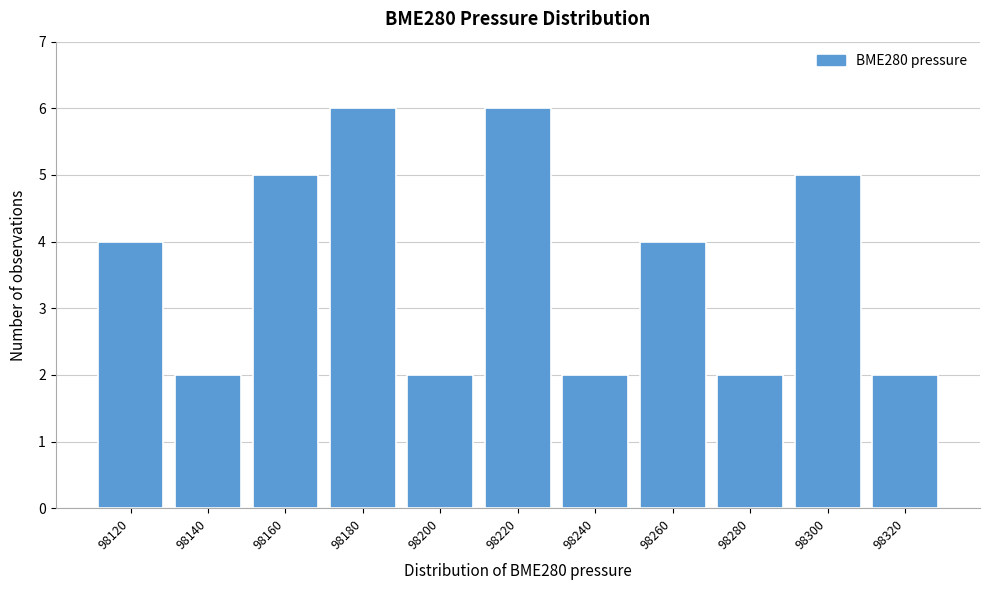

Reading left to right, extract all data points from this chart.

98120=4	98140=2	98160=5	98180=6	98200=2	98220=6	98240=2	98260=4	98280=2	98300=5	98320=2